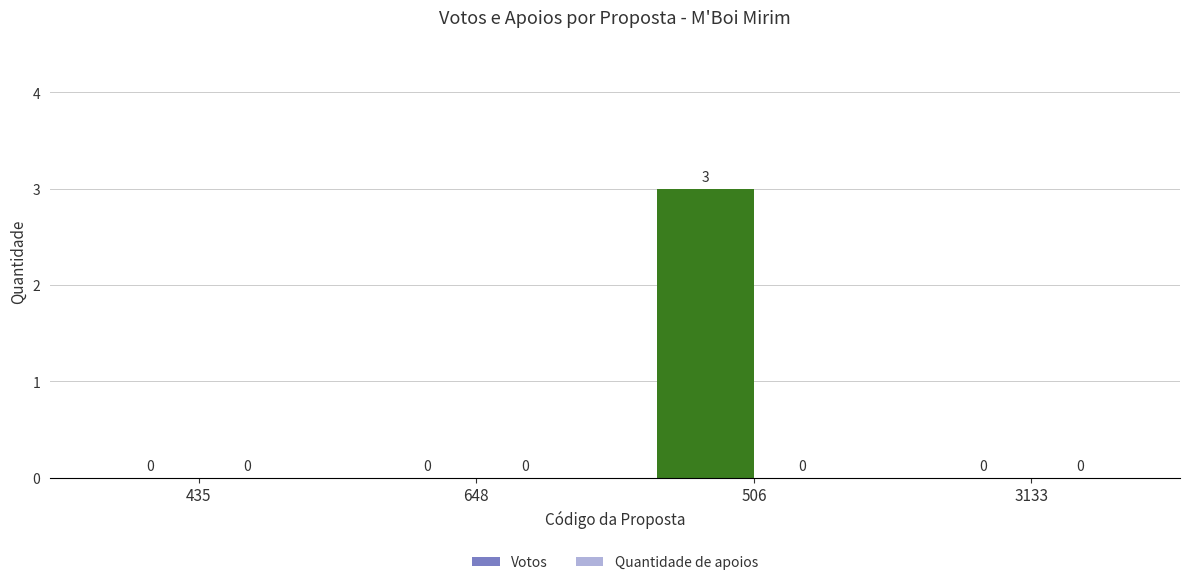

How many data points does each series have?

4